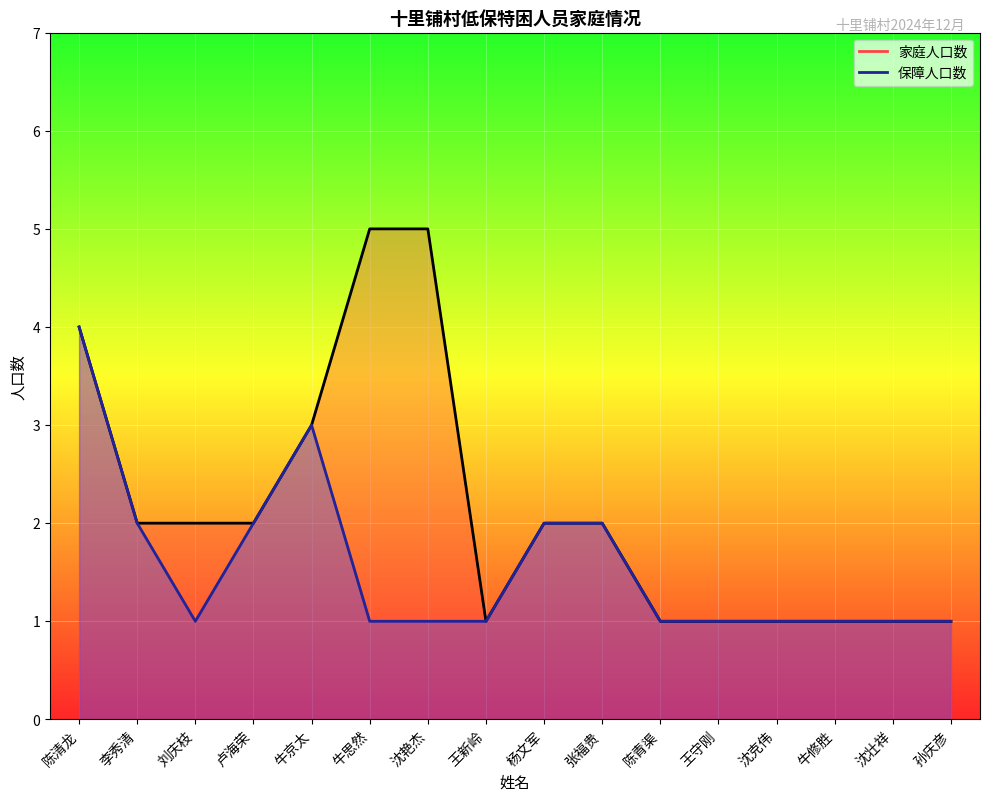

What is the sum of the 保障人口数 values at 杨文军 and 刘庆枝?

3